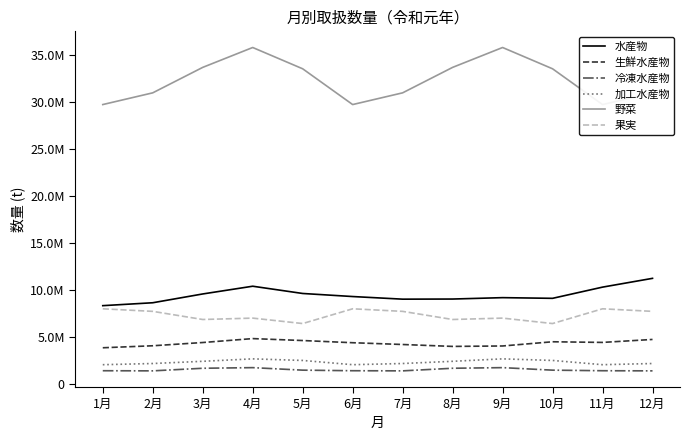

Which series has the largest range (max minus min)?

野菜